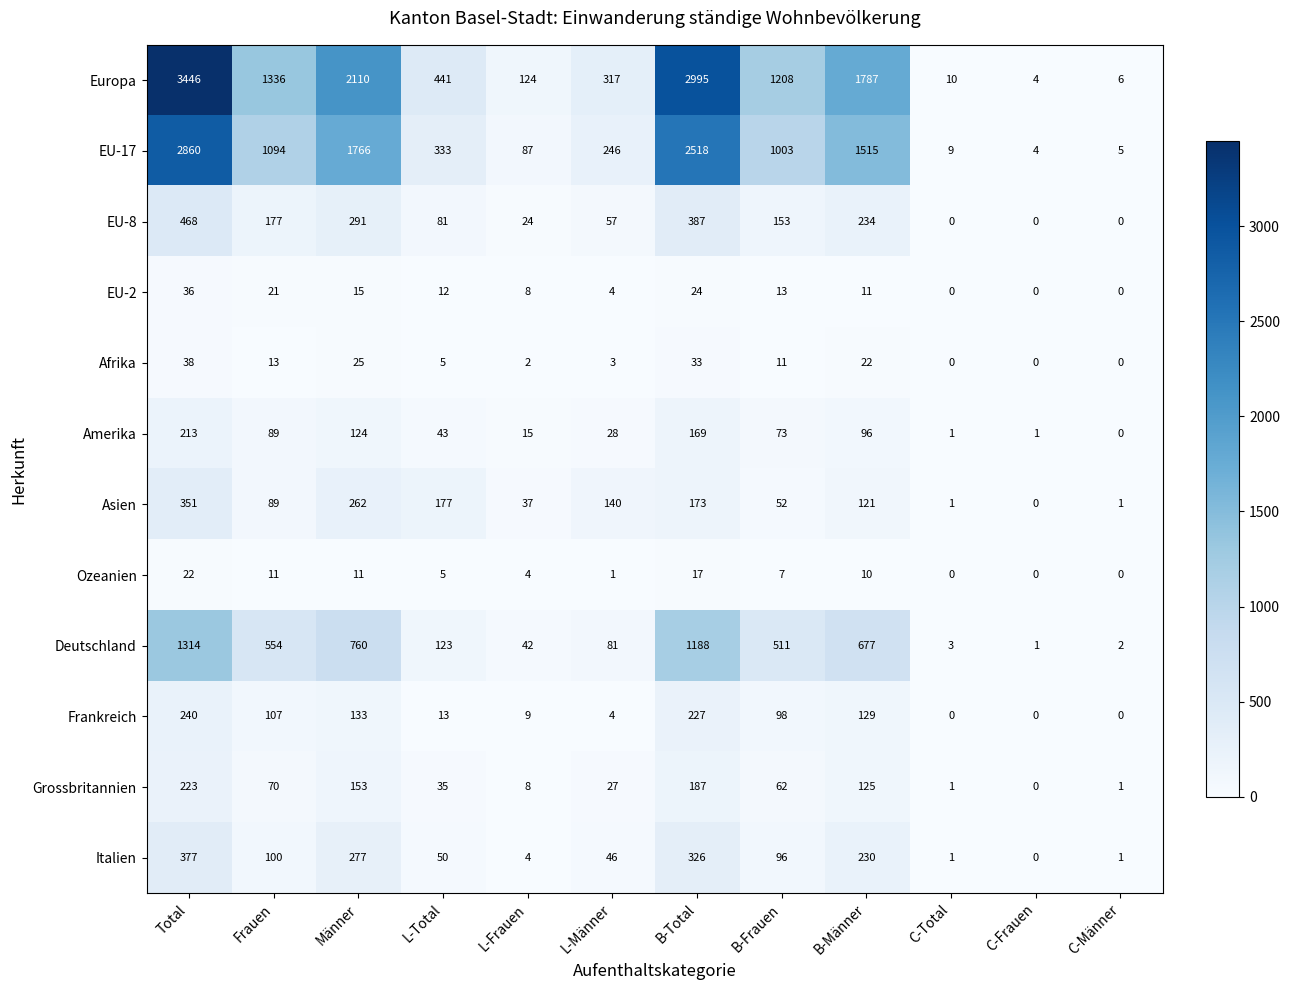

Is it true that Europa equals 662 at B-Frauen?

False